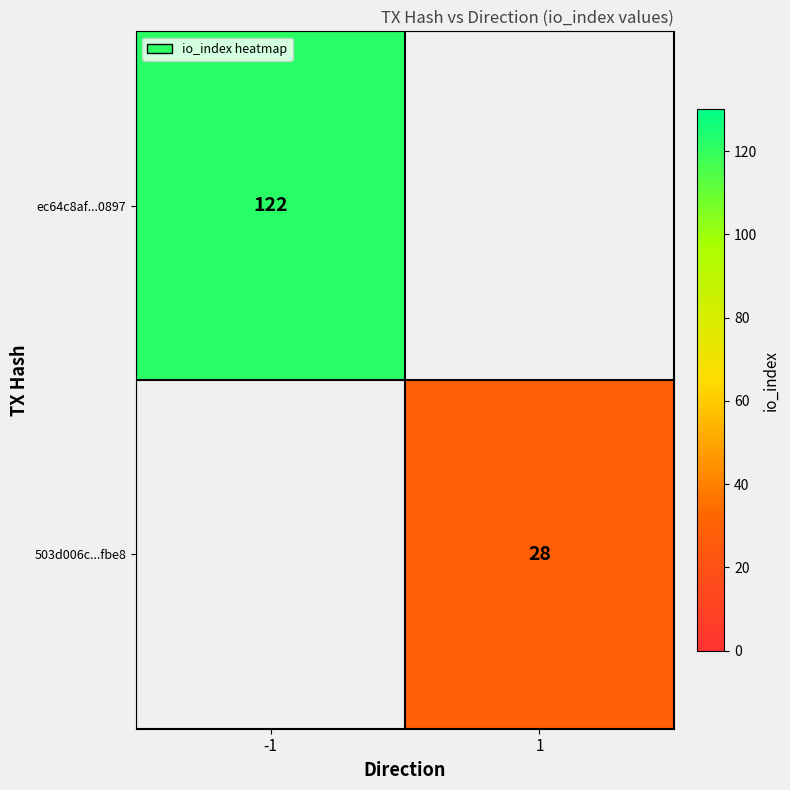

The value of 503d006c...fbe8 at 1 is 50. True or false?

False